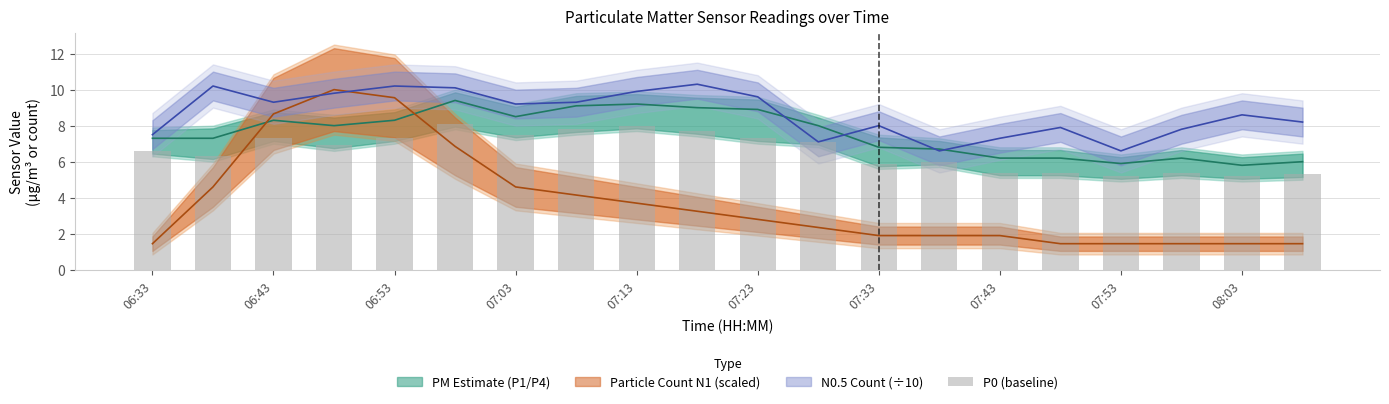

The value at 07:53 is 1.6. True or false?

False